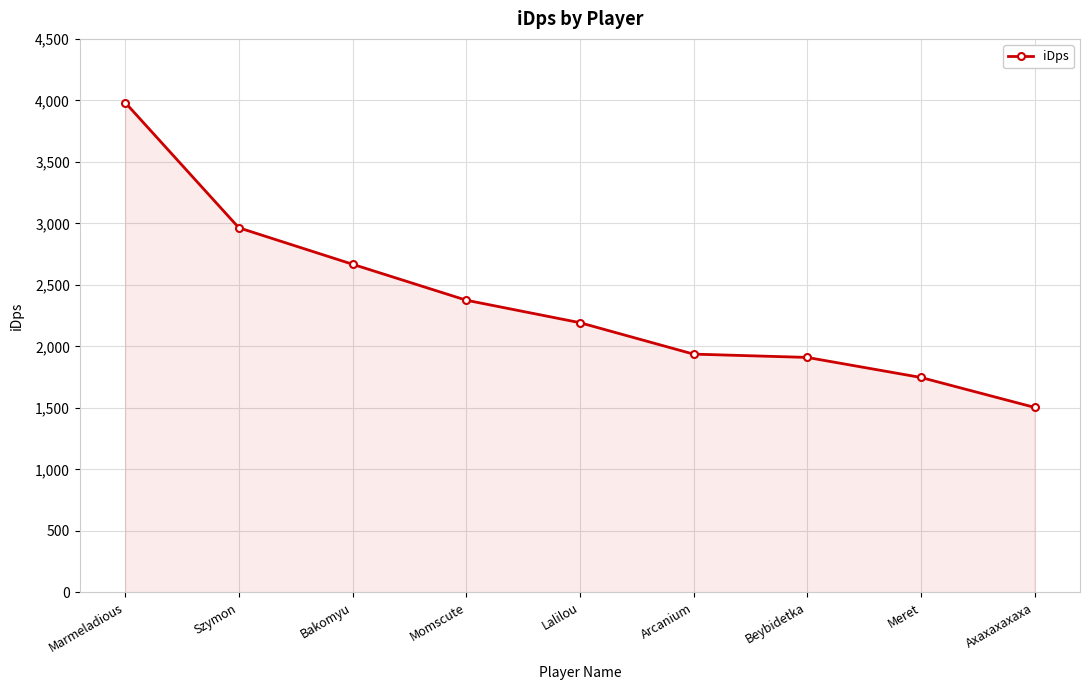

What is the ratio of the value at Momscute to the value at Axaxaxaxaxa?

1.6